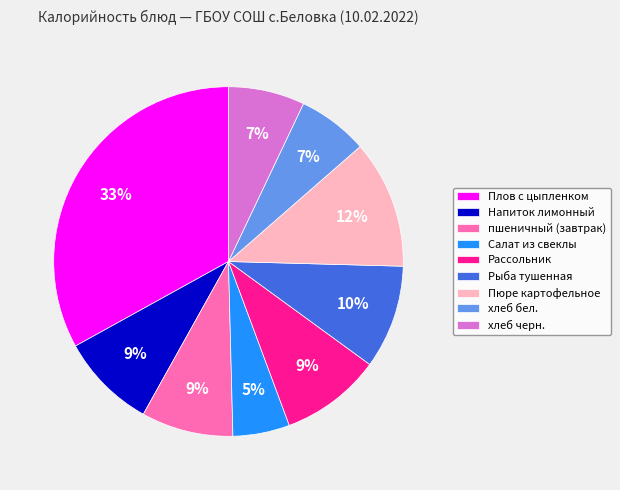

Which has a higher value, Салат из свеклы or Рассольник?

Рассольник